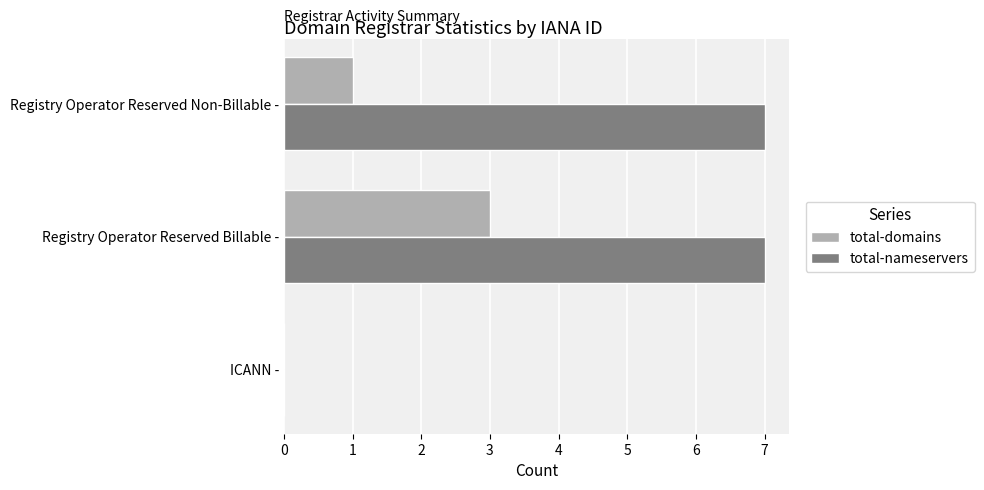

True or false: total-nameservers has a value of 10 at Registry Operator Reserved Billable -.

False